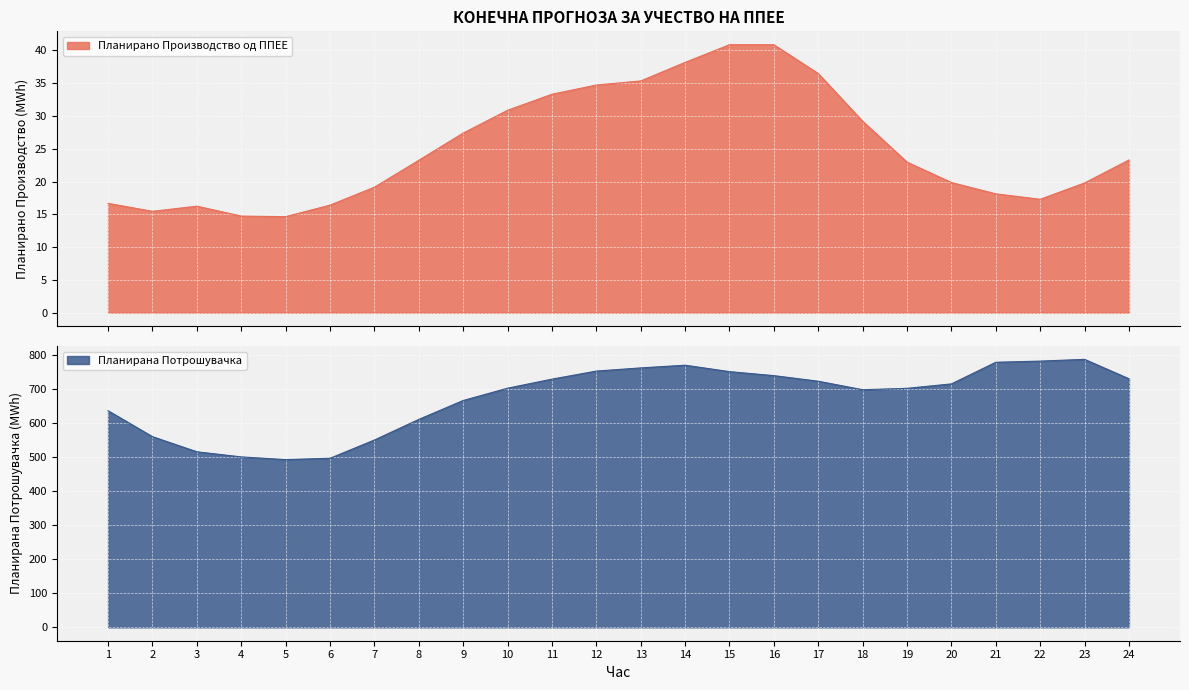

How many values in the Планирано Производство од ППЕЕ series are below 23?

12